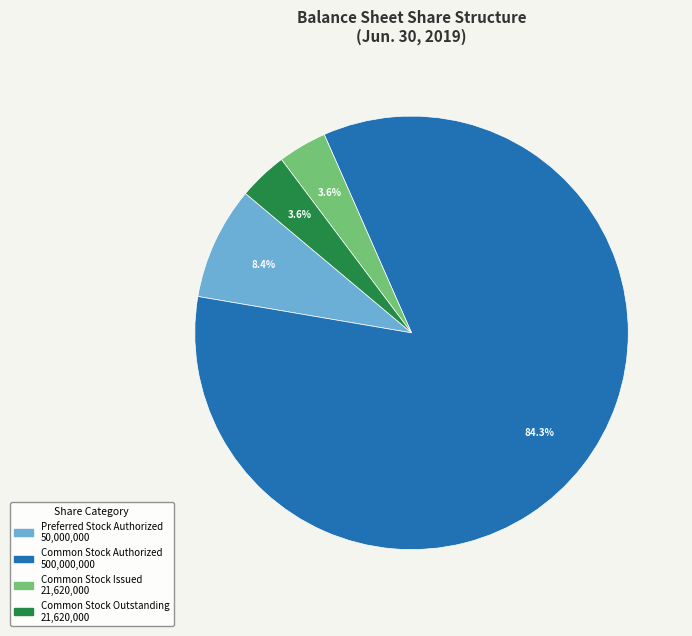

Do Common Stock Issued and Common Stock Outstanding together represent more than half of the pie?

No